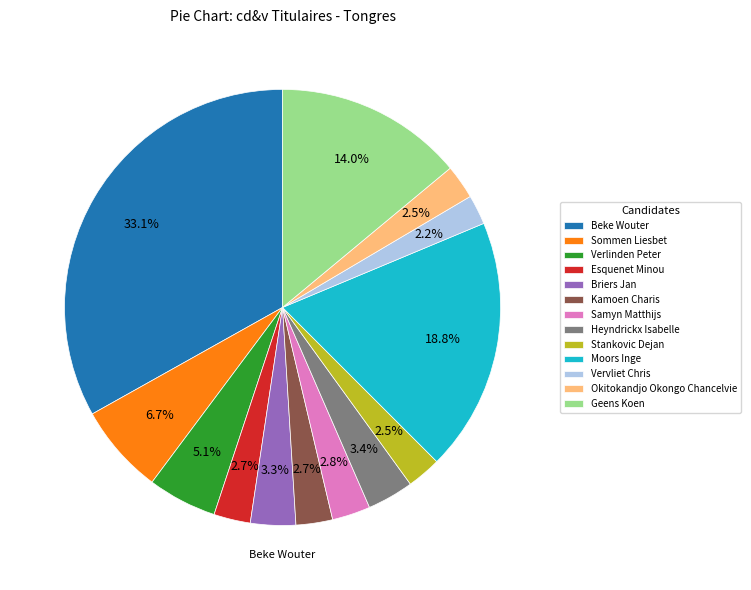

Count the number of slices in the pie.

13